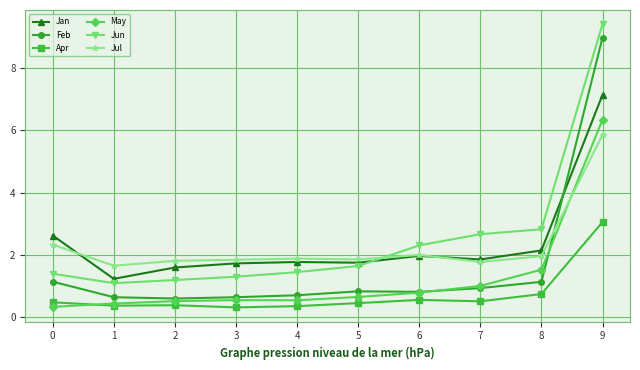

The Jan series shows 1.2 at 7. True or false?

False